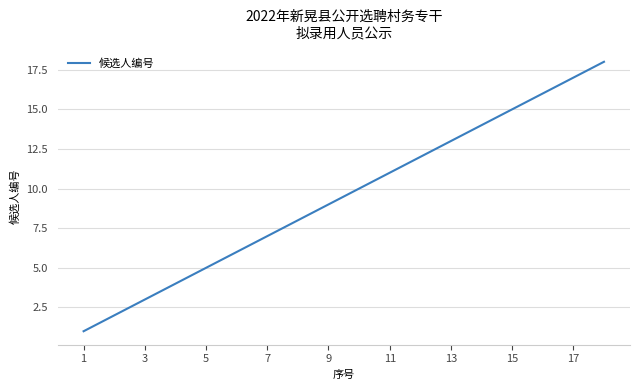

What is the maximum value shown in the chart?

18